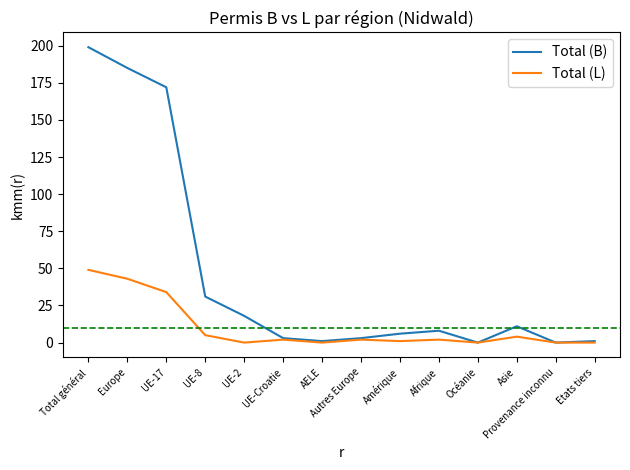

Which series has the largest total across all categories?

Total (B)